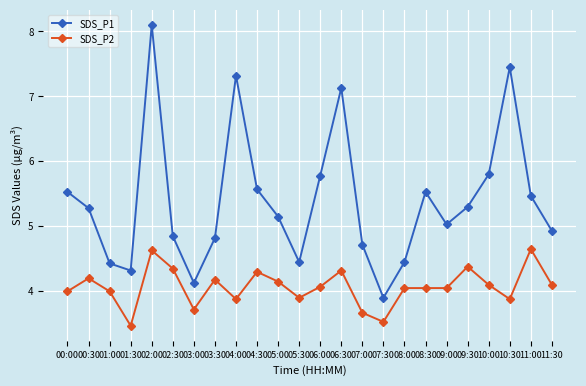

What is the spread (max minus min) of values at 03:30?

0.6